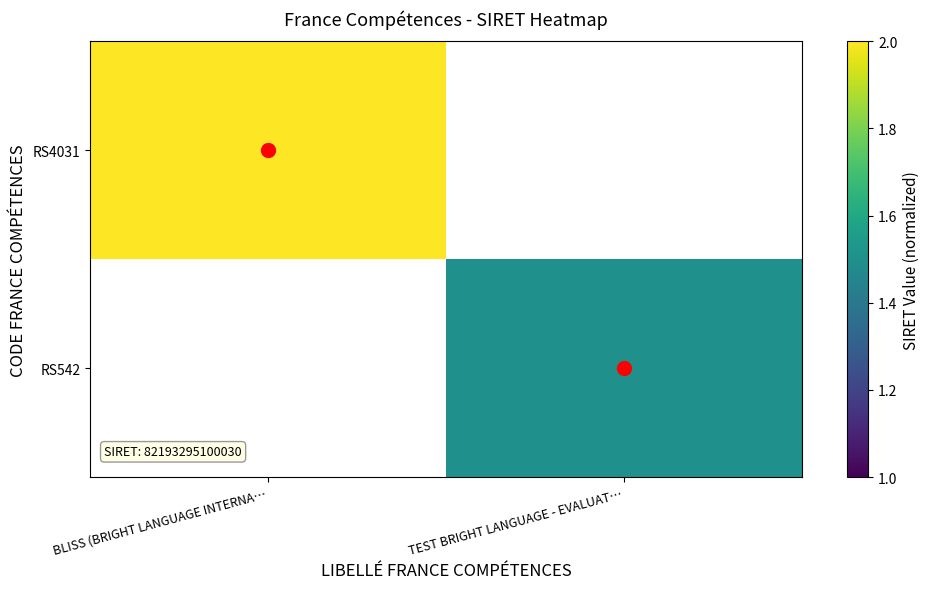

Rank the series by their maximum value, from highest to lowest.

RS4031, RS542